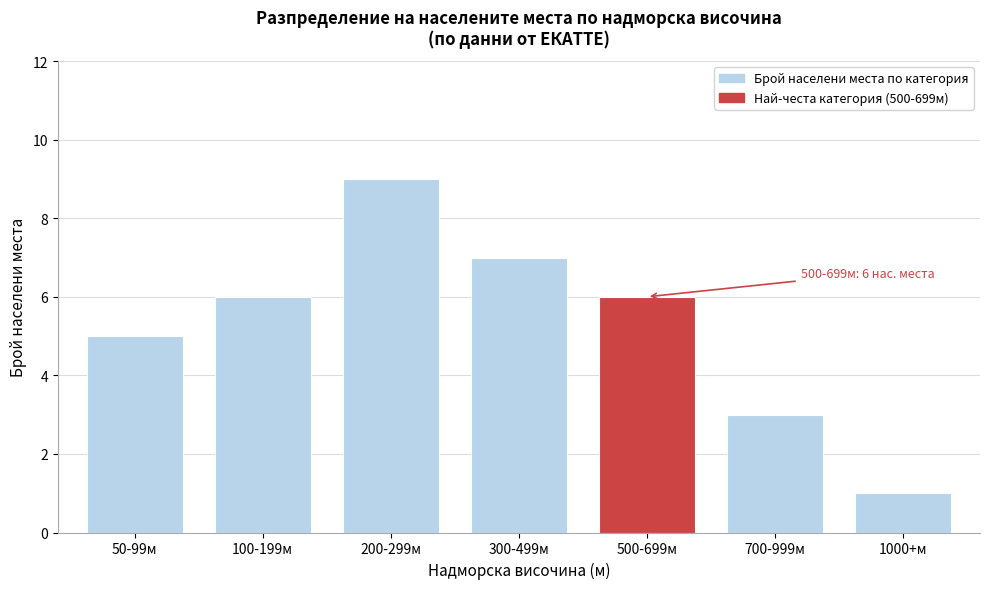

Reading left to right, extract all data points from this chart.

5	6	9	7	6	3	1